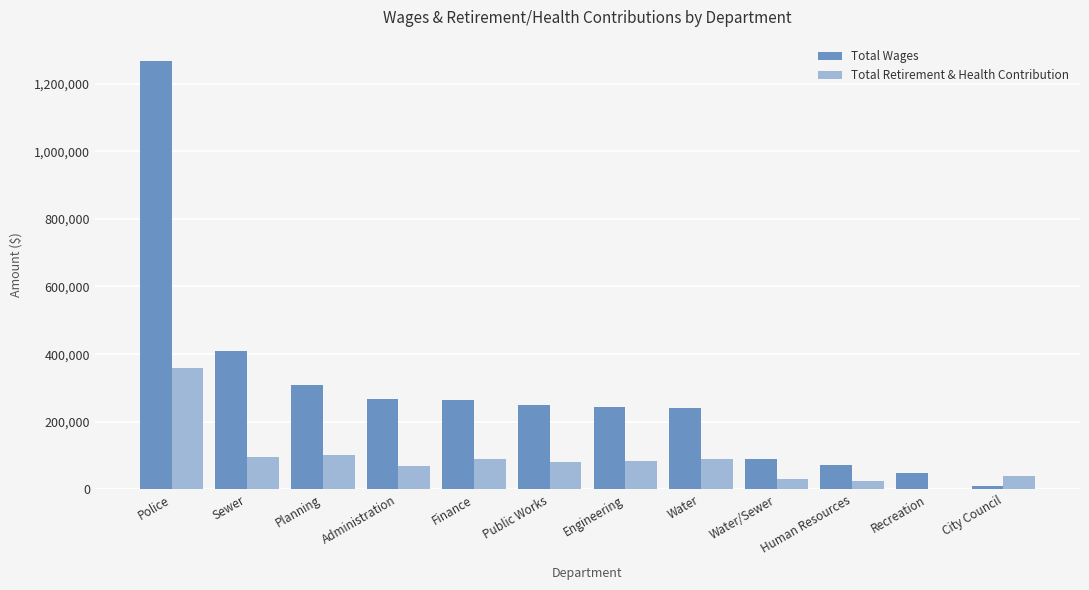

Count the number of data series in this chart.

2